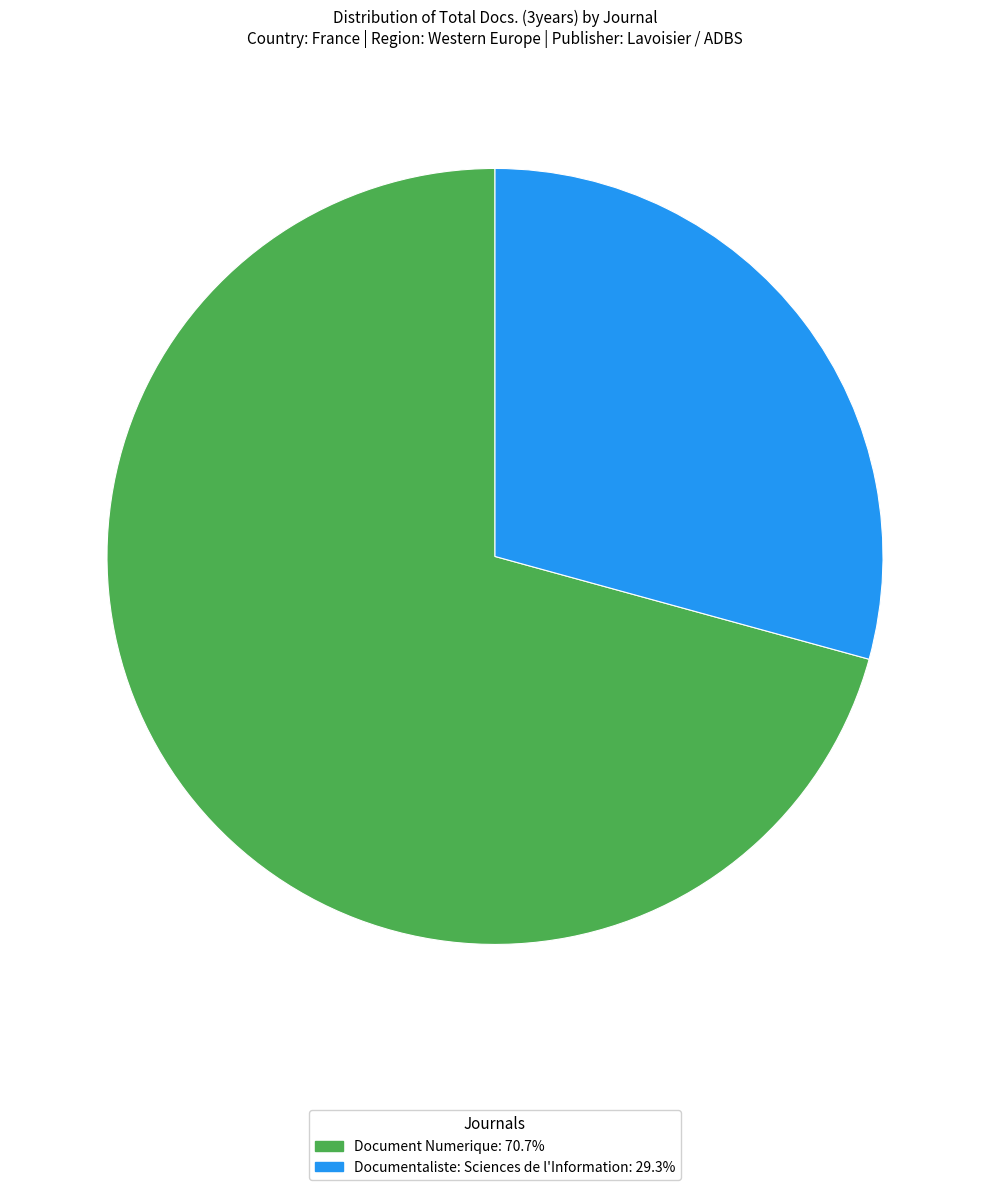

Which slice is the smallest?

Documentaliste: Sciences de l'Information